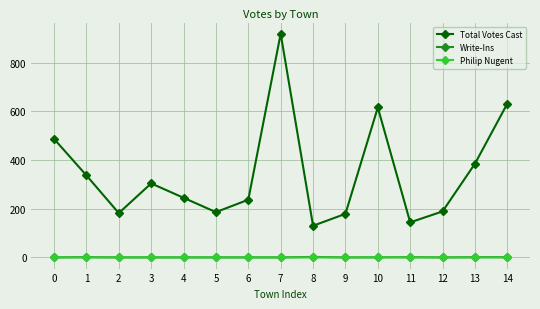

Does the chart display data point markers on the line(s)?

Yes